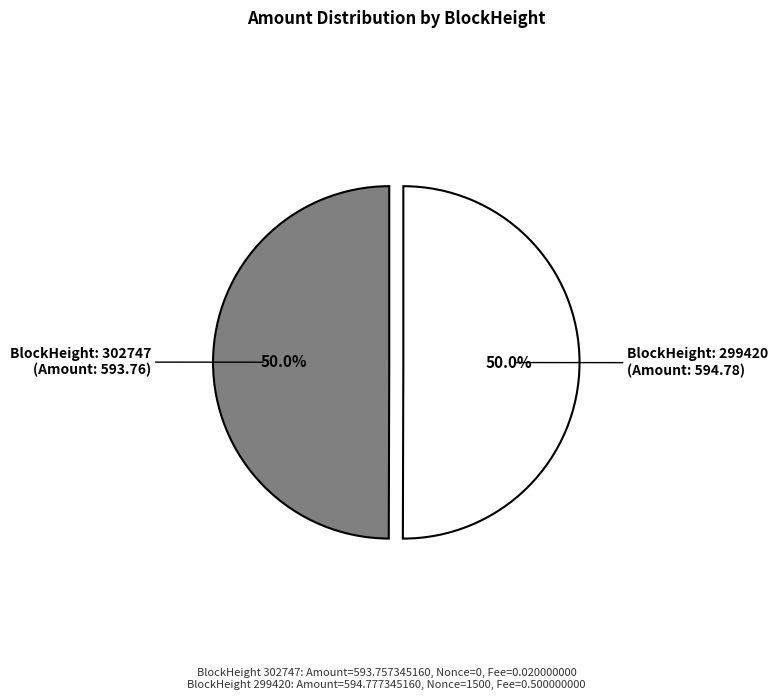

To the nearest percent, what is the difference between the largest and smallest slice percentages?

0%